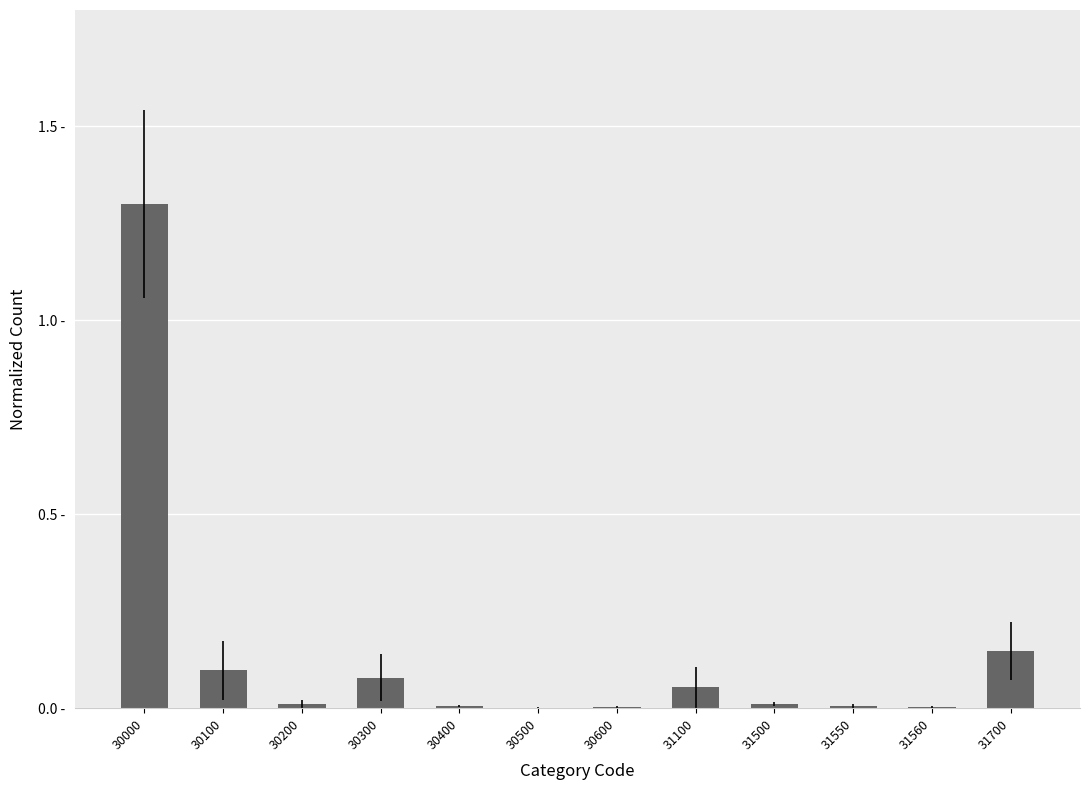

What is the difference between the maximum and minimum values?

1.3